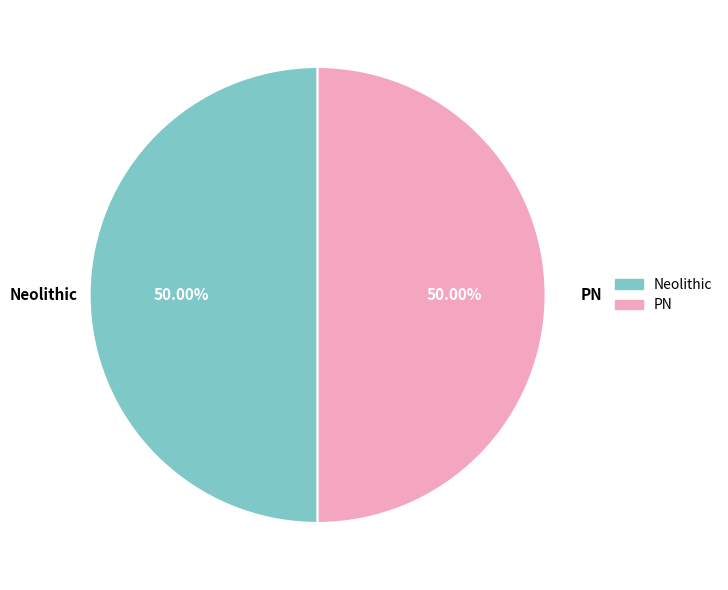

What is the ratio of the value at PN to the value at Neolithic?

1.0